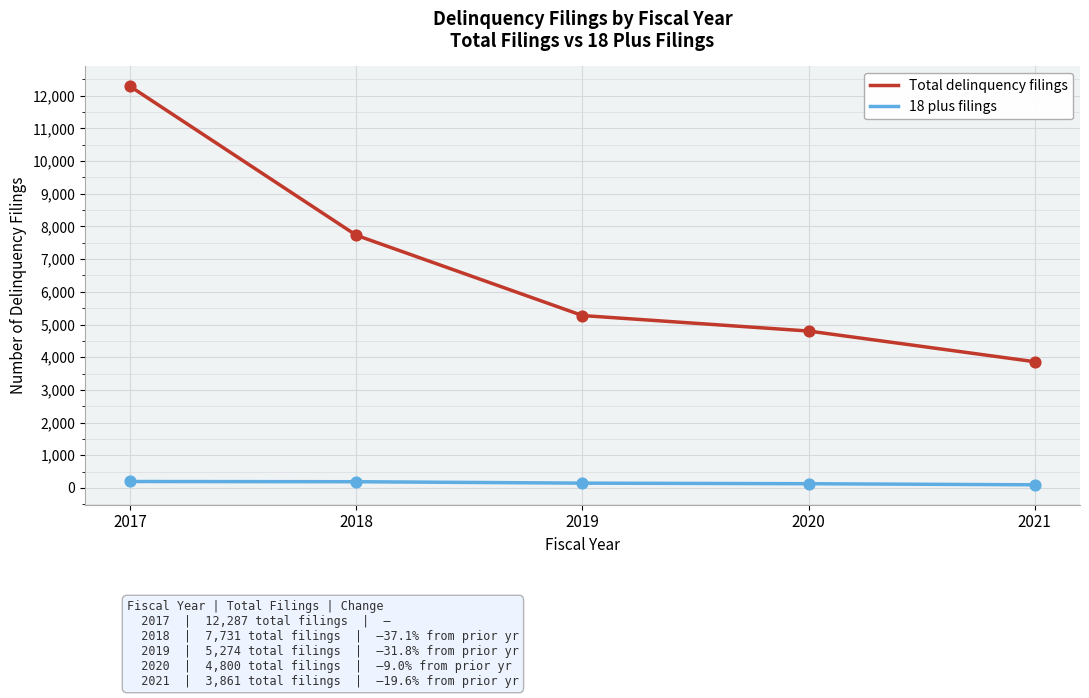

What is the total value across all series at 2020?

4928